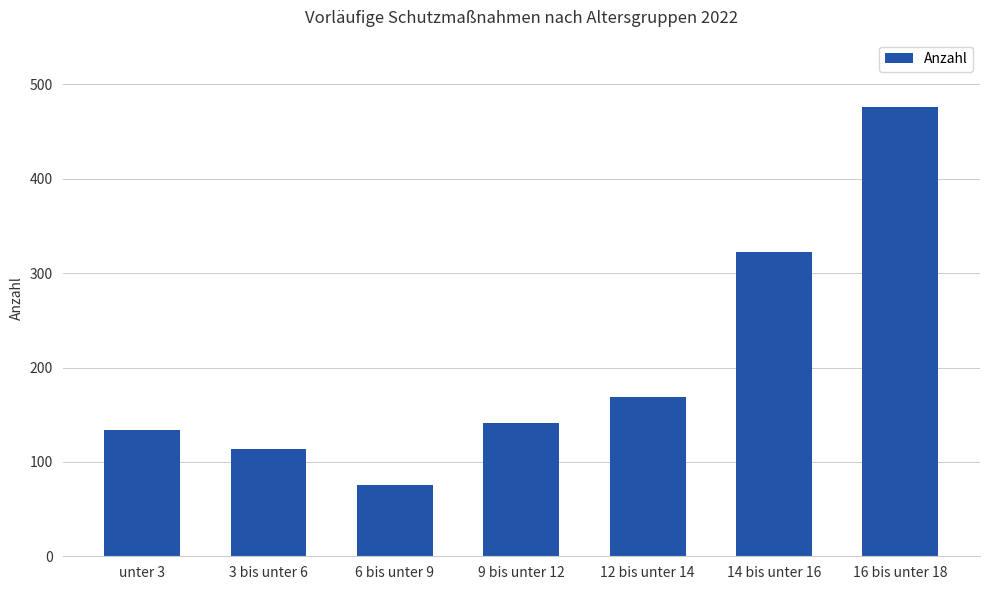

List the labels in order of value, smallest first.

6 bis unter 9, 3 bis unter 6, unter 3, 9 bis unter 12, 12 bis unter 14, 14 bis unter 16, 16 bis unter 18